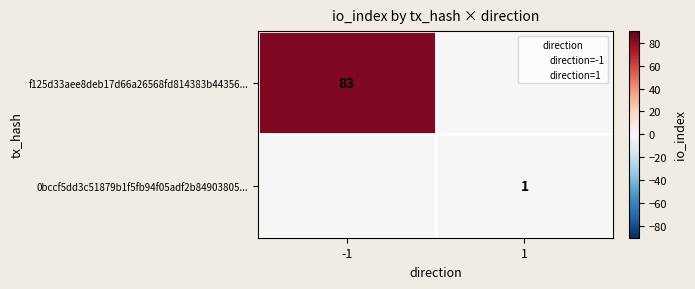

True or false: 0bccf5dd3c51879b1f5fb94f05adf2b84903805... has a value of 1 at 1.

True